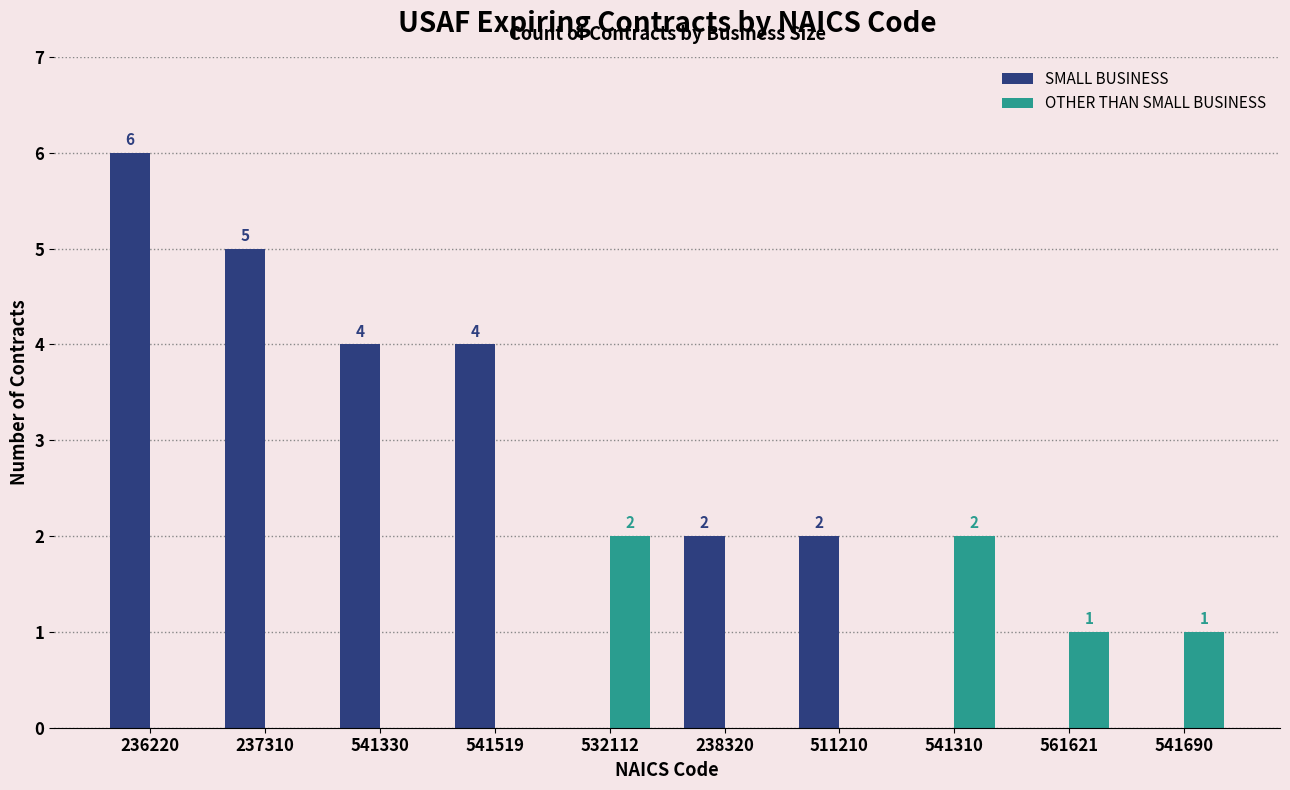

Reading left to right, extract all data points from this chart.

SMALL BUSINESS: 6	5	4	4	0	2	2	0	0	0
OTHER THAN SMALL BUSINESS: 0	0	0	0	2	0	0	2	1	1